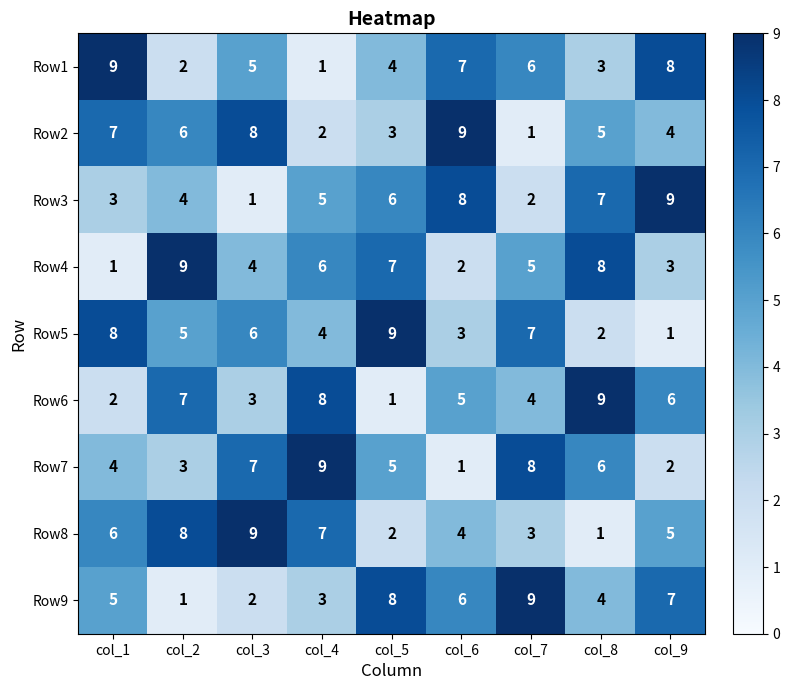

What is the total value across all series at col_2?

45